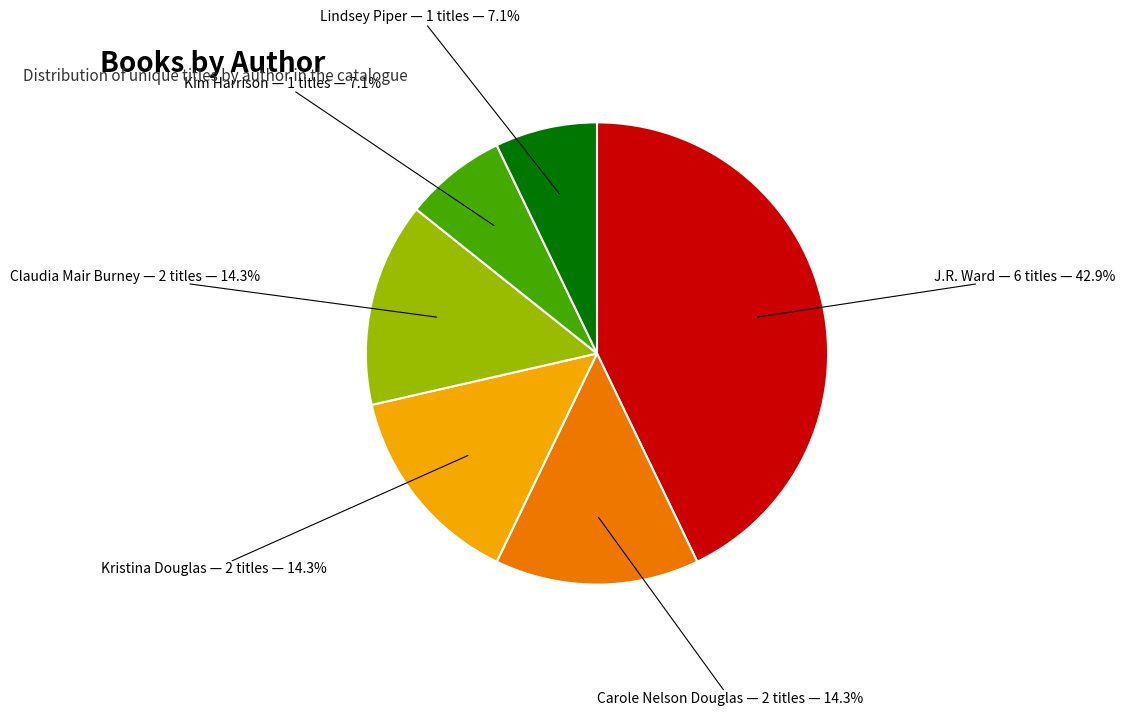

Is there a majority slice in this chart?

No